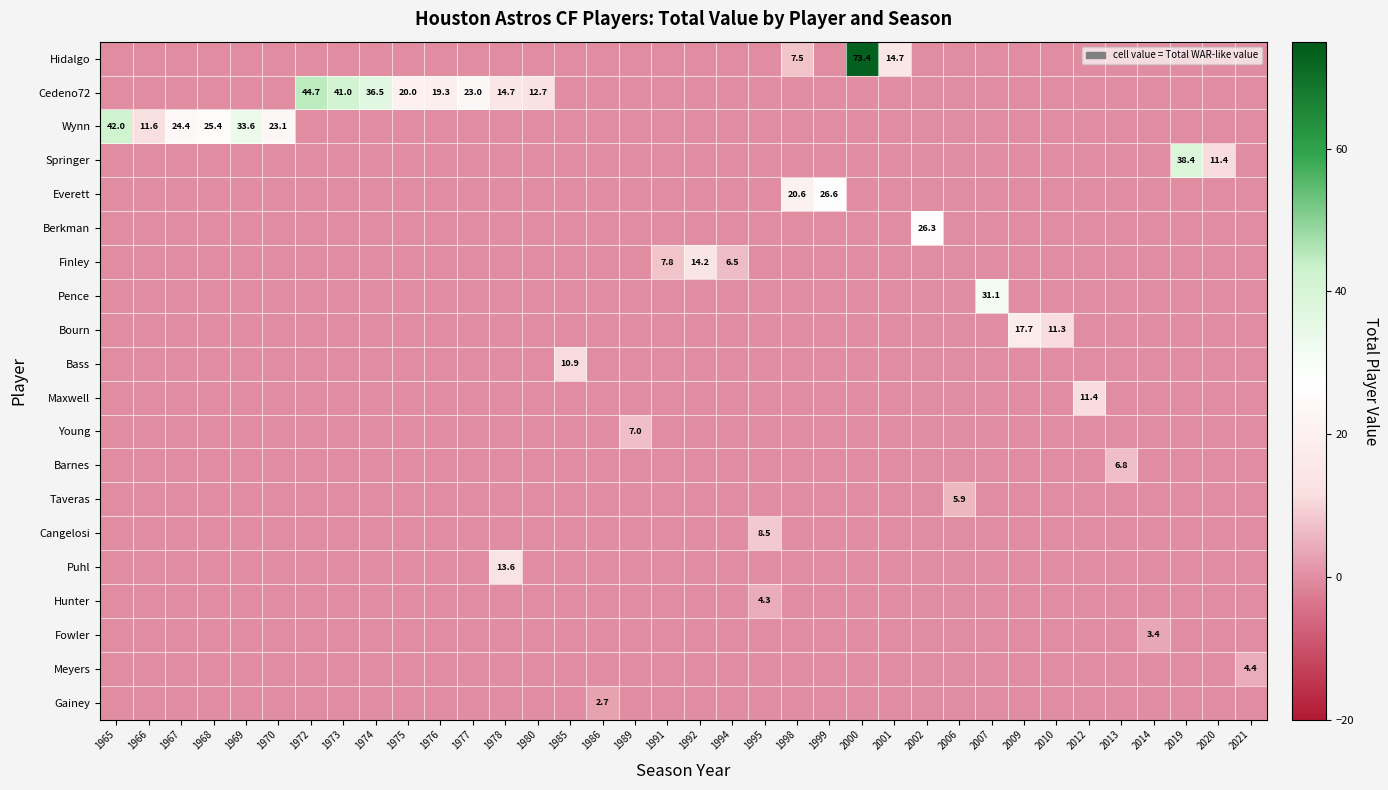

True or false: Gainey has a value of 0.0 at 1968.

True